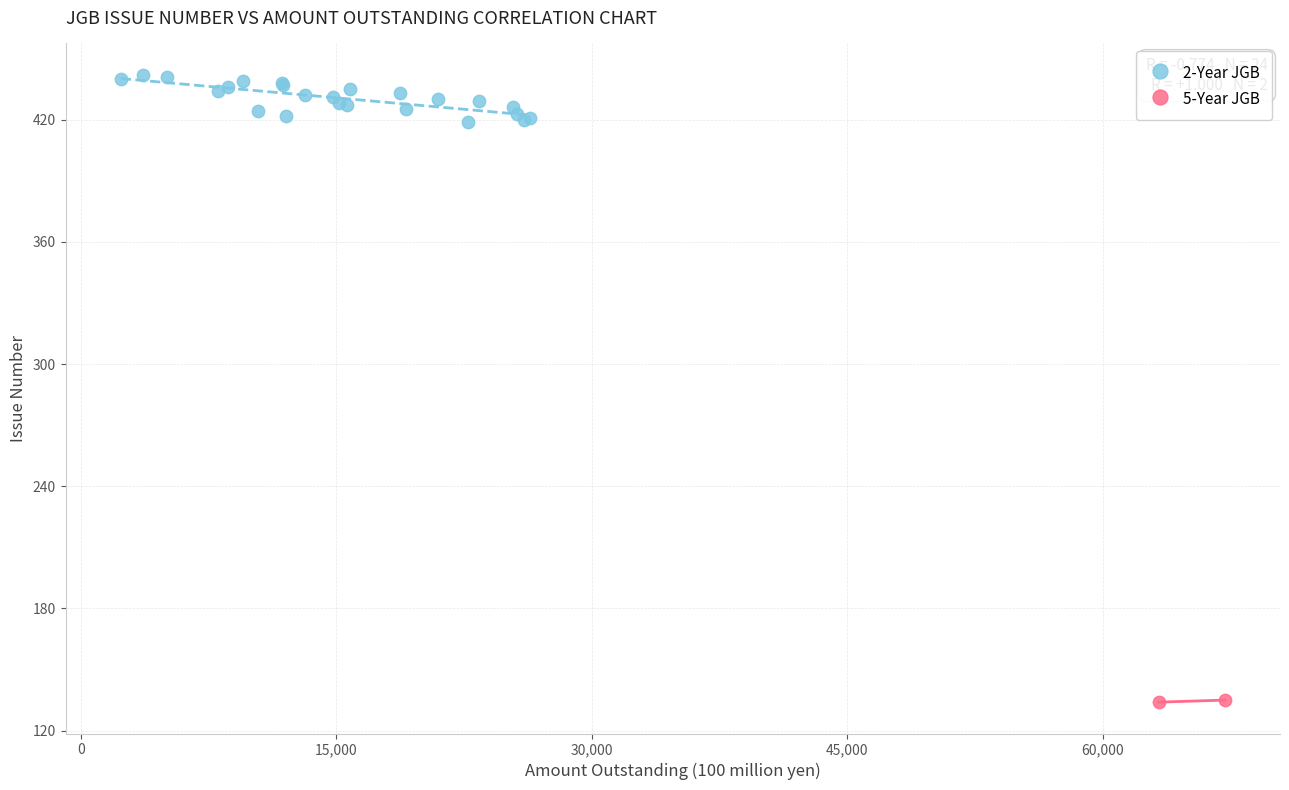

What are all the series names shown in the legend?

2-Year JGB, 5-Year JGB